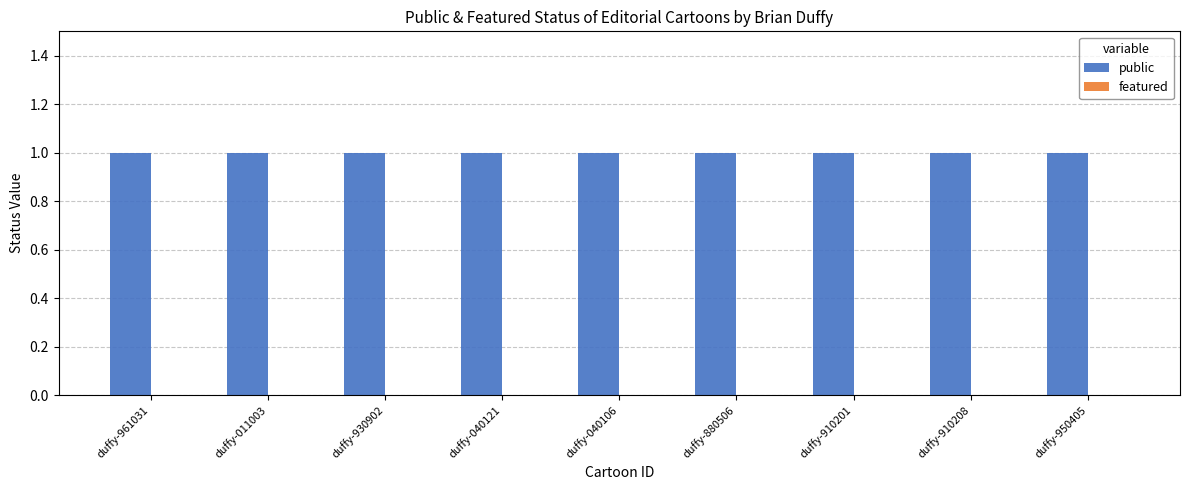

At how many categories does at least one series exceed 0?

9